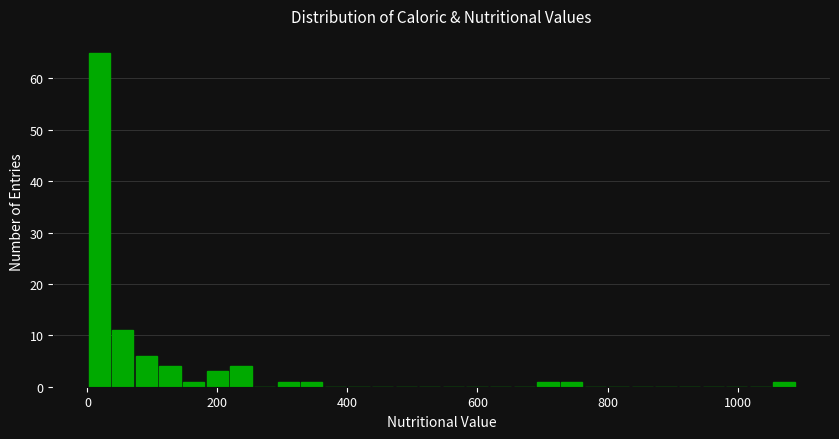

Read against the x-axis, roughly where is the centre of the tallest bar?

20